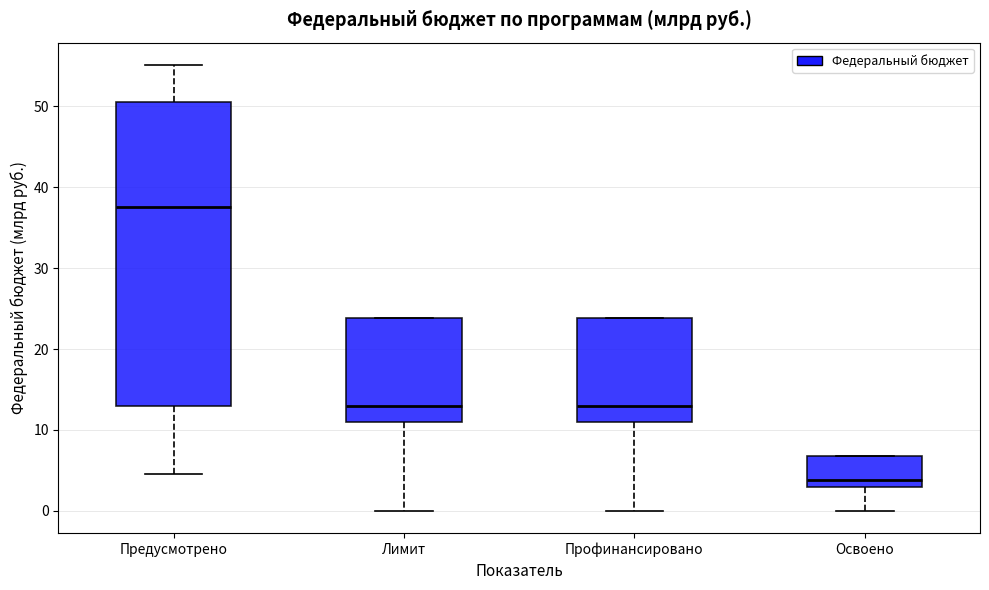

Reading left to right, read every box against the y-axis: the position of its median line, the range the box covers, and the ends of its whiskers. The values are not printed on the chart, so give them approximately, as read against the axis.

Предусмотрено: median 38, box 13 to 50, whiskers 5 to 55
Лимит: median 13, box 11 to 24, whiskers 0 to 24
Профинансировано: median 13, box 11 to 24, whiskers 0 to 24
Освоено: median 4, box 3 to 7, whiskers 0 to 7